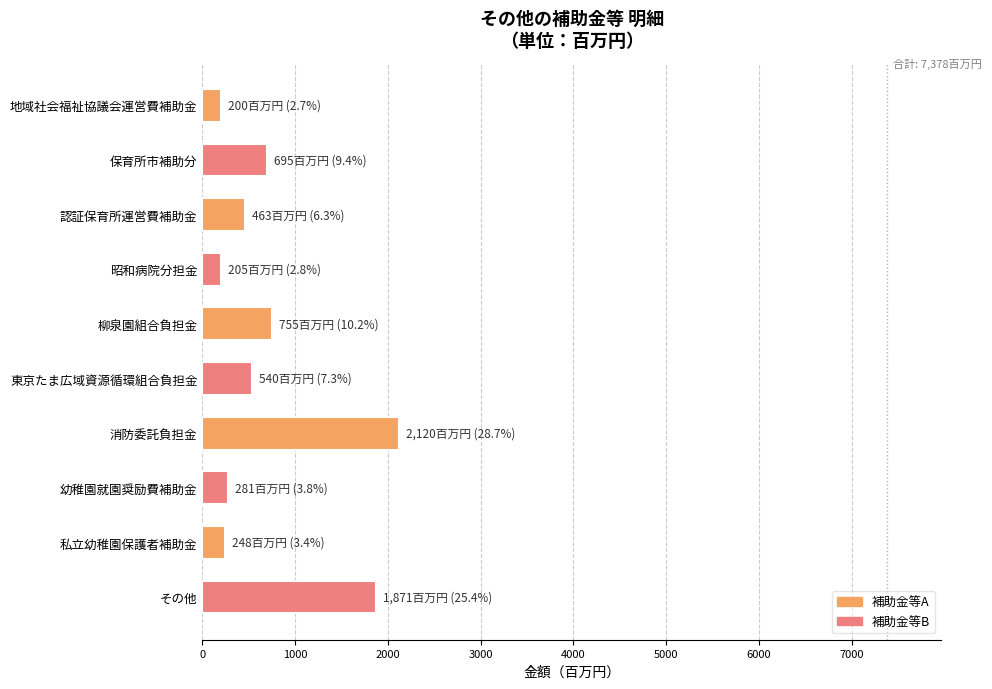

Which has a higher value, 東京たま広域資源循環組合負担金 or 昭和病院分担金?

東京たま広域資源循環組合負担金